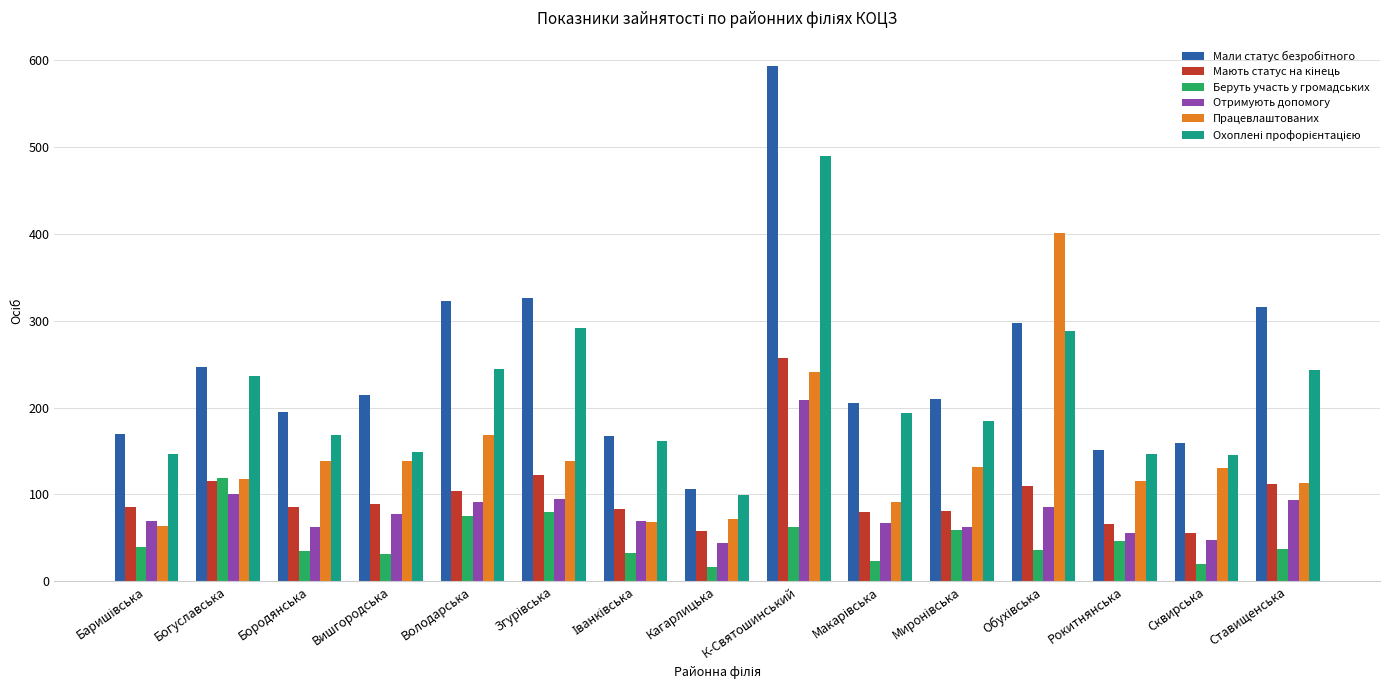

True or false: Отримують допомогу has a value of 17 at Рокитнянська.

False